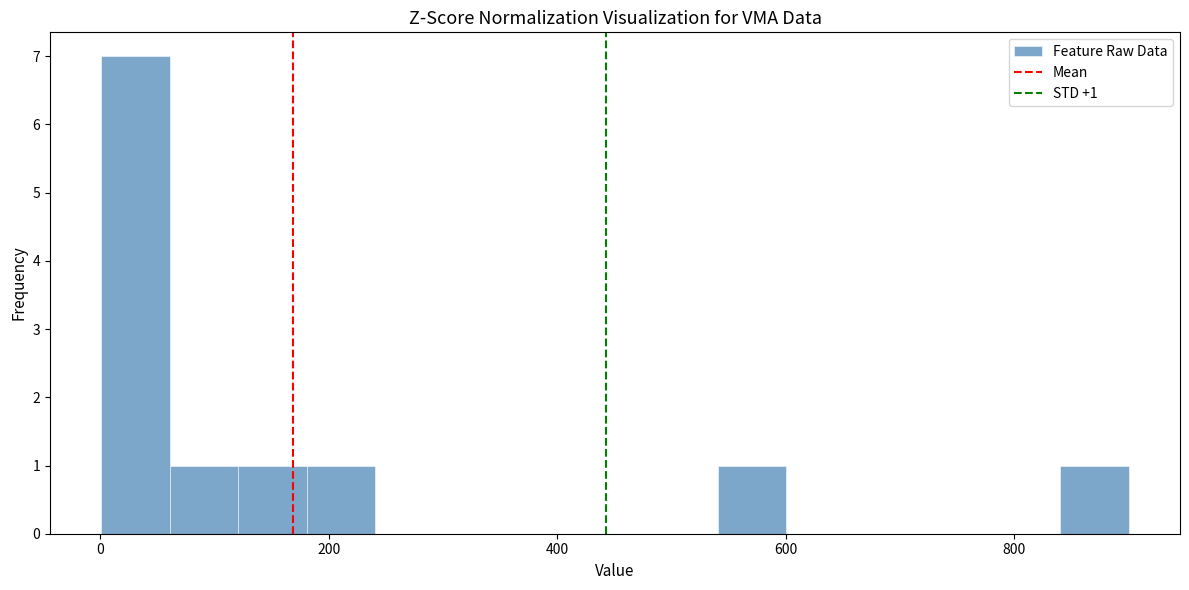

Read against the x-axis, roughly where is the centre of the tallest bar?

40